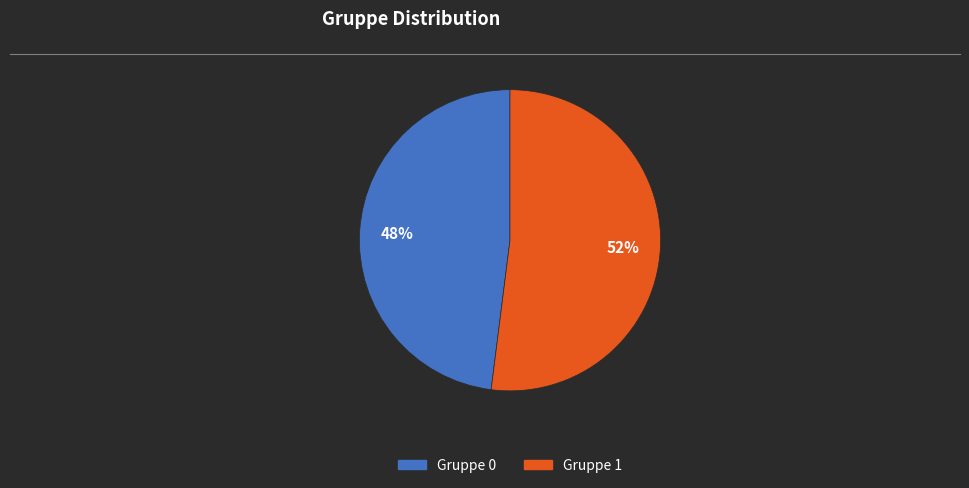

What percentage is the Gruppe 0 slice, to the nearest percent?

48%